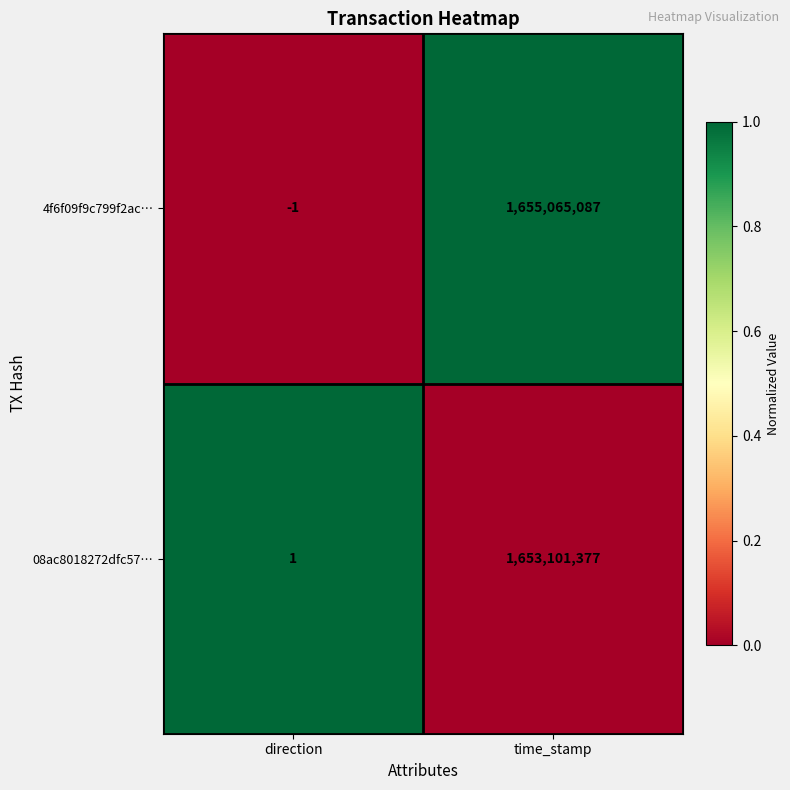

Rank the categories by 4f6f09f9c799f2ac… value from lowest to highest.

direction, time_stamp